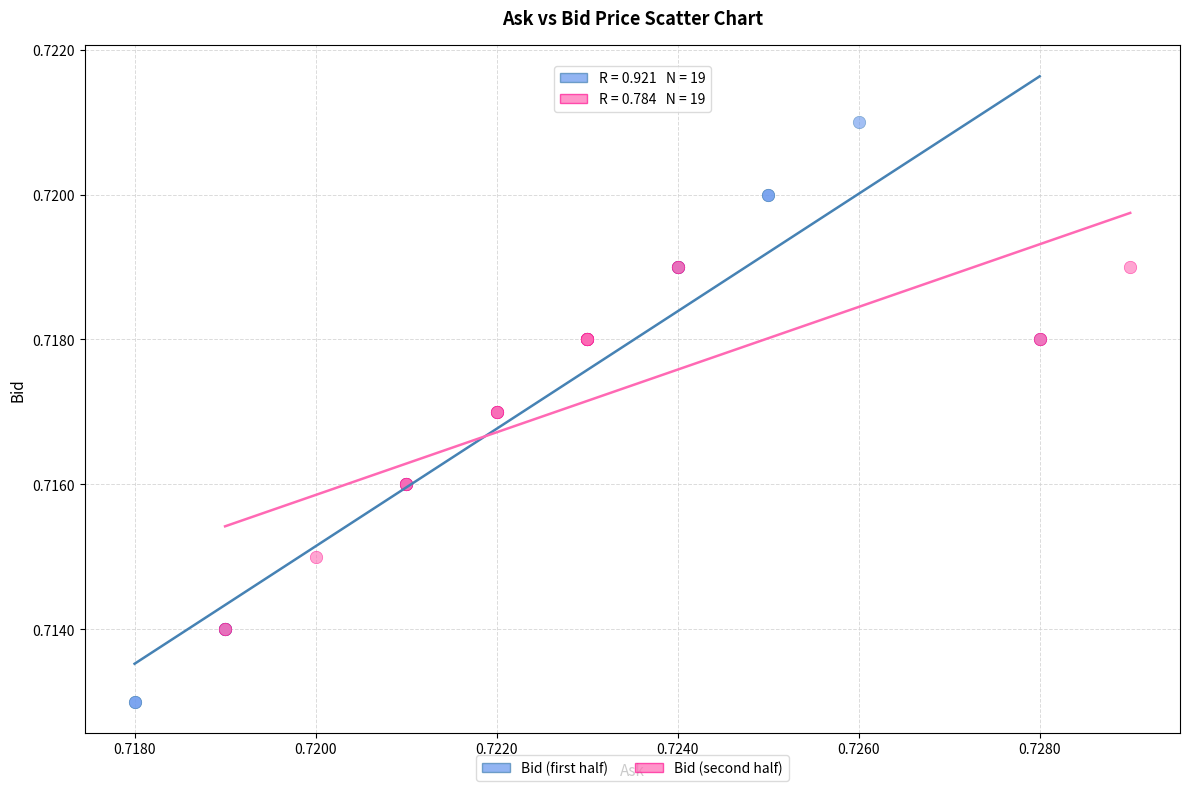

Which series reaches the maximum Y coordinate?

Bid (first half)